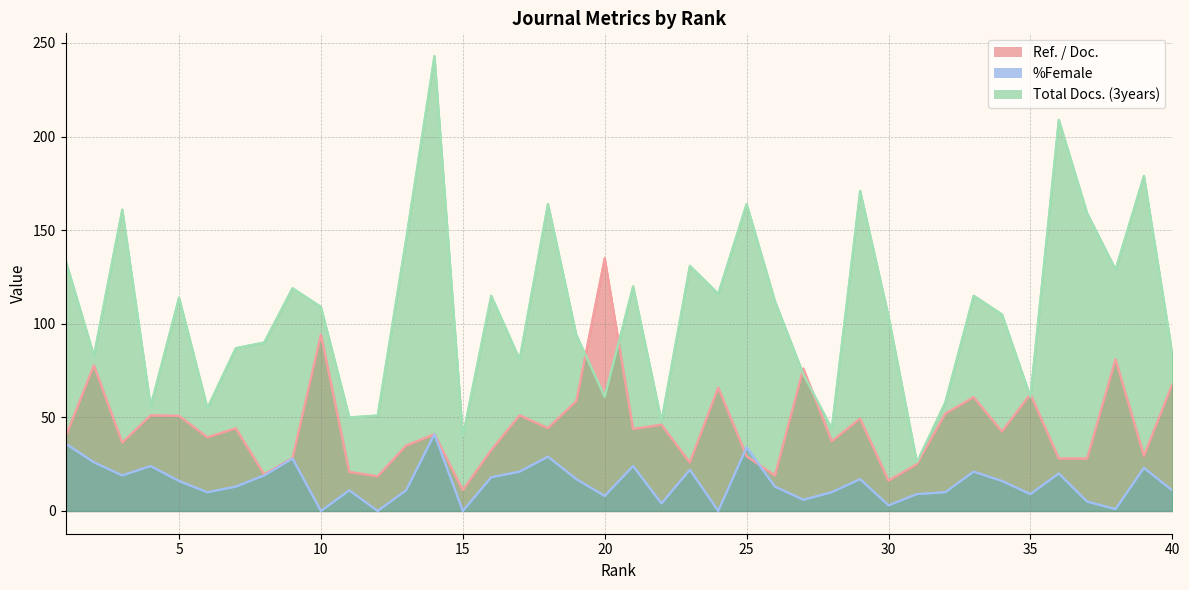

Which has a higher value, 28 or 34?

34